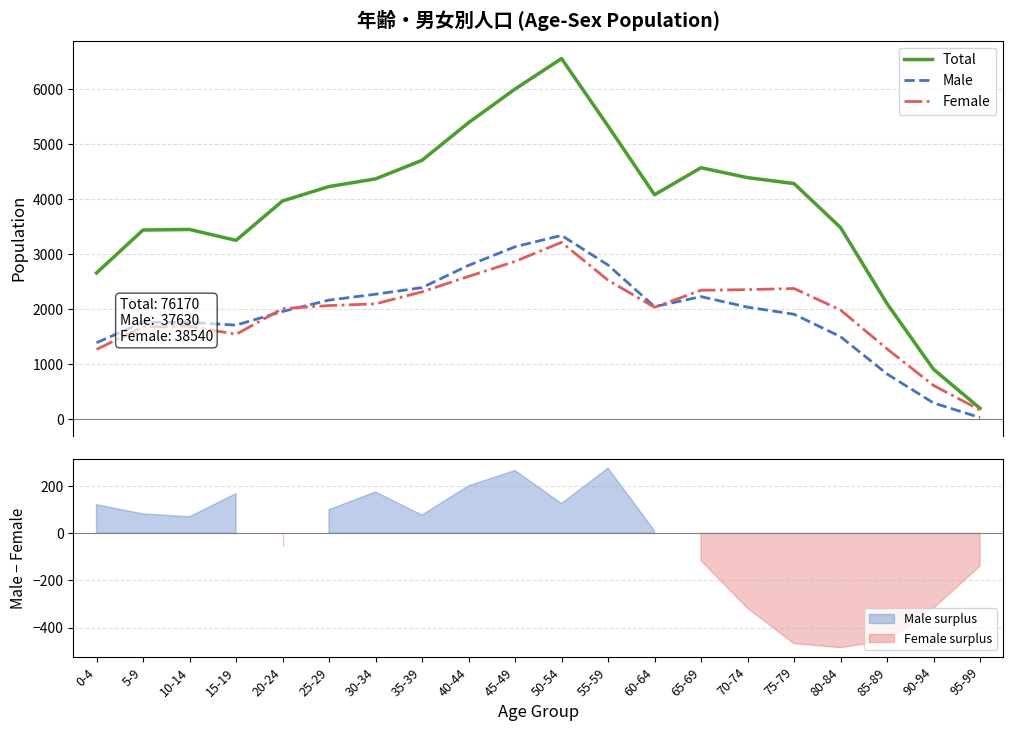

How many series are shown in this chart?

3